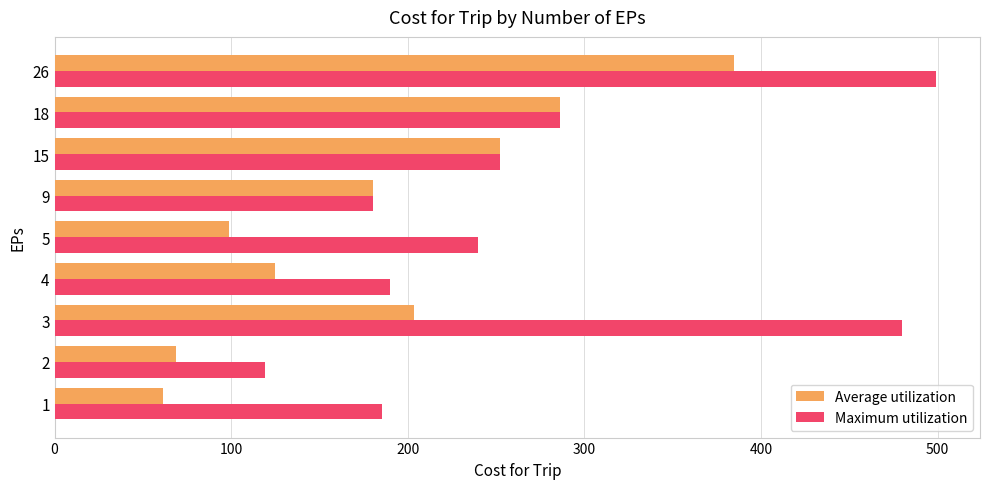

What is the difference between the highest and lowest values at 1?

123.7